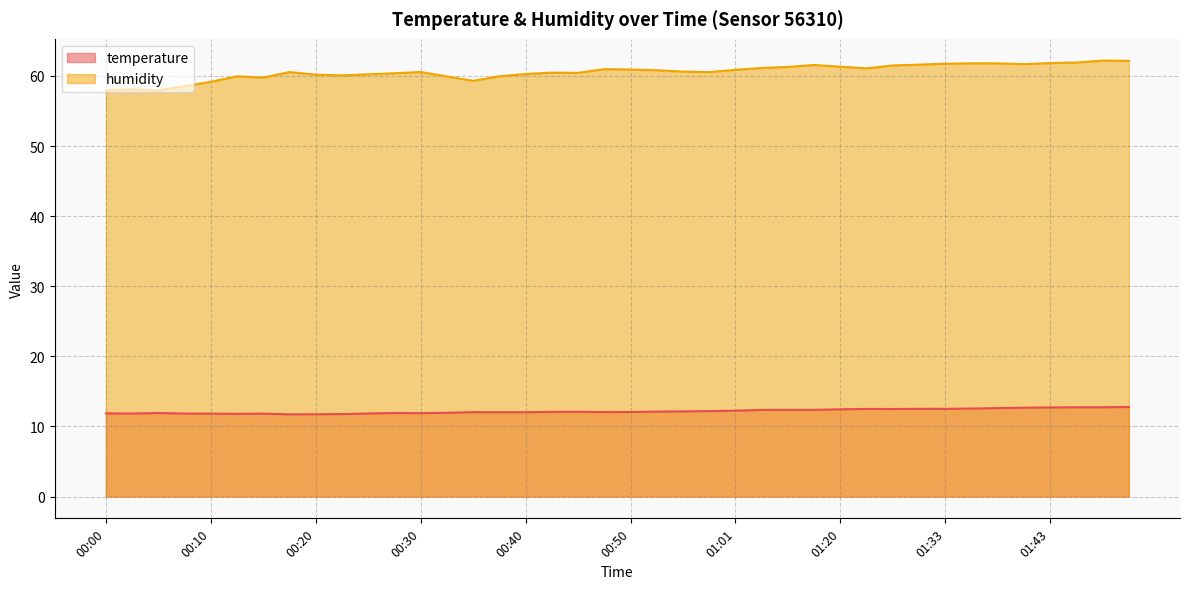

True or false: temperature has a value of 11.9 at 00:00.

True